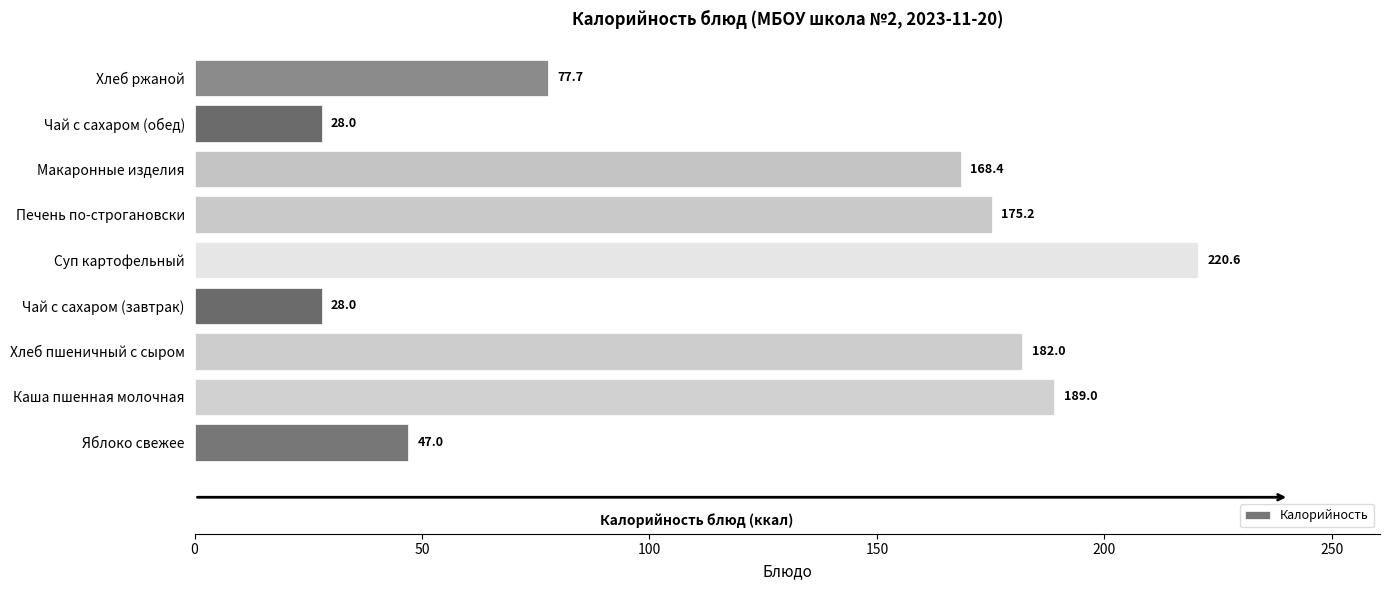

How many bars are there in total?

9